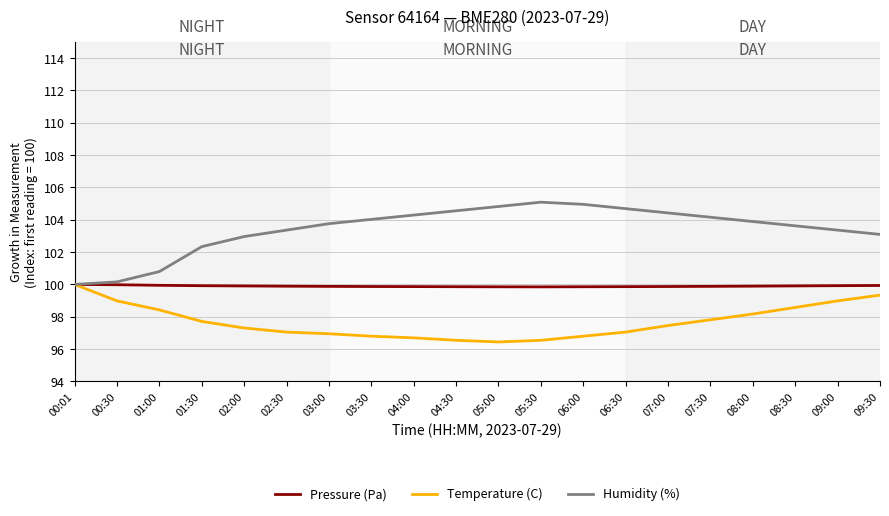

What position from the left is 06:30?

14